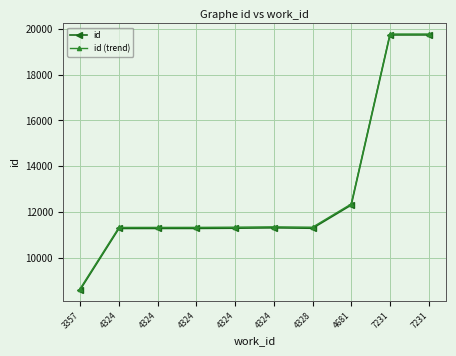

Where is the first local minimum for id (trend)?

4328